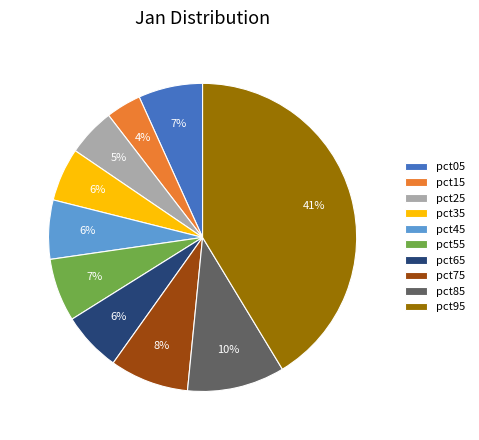

The pct45 slice represents 20% of the pie. True or false?

False